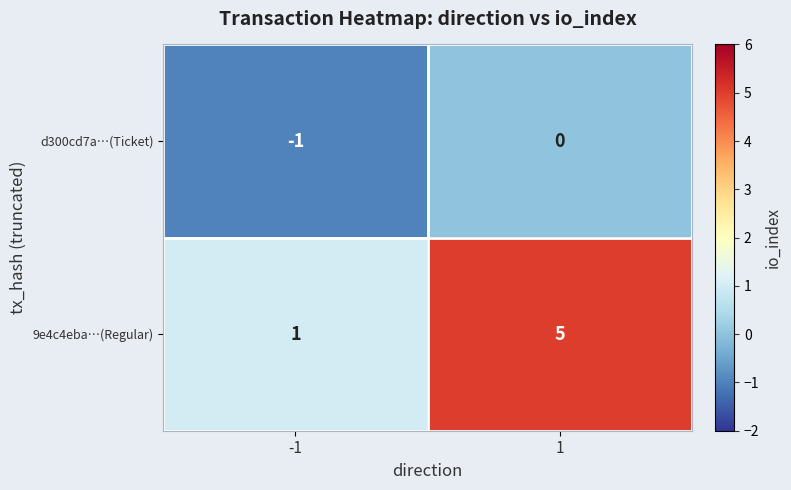

The 9e4c4eba…(Regular) series shows 2 at 1. True or false?

False